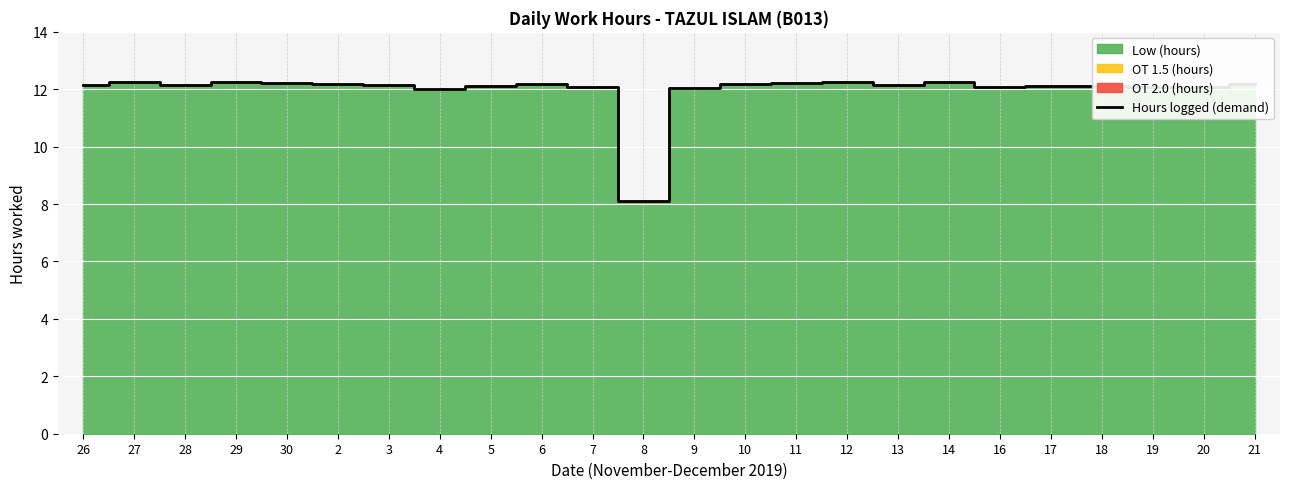

Reading right to left, what are all the values shown in this chart?

21=12.2	20=12.1	19=12.1	18=12.1	17=12.1	16=12.1	14=12.3	13=12.1	12=12.3	11=12.2	10=12.2	9=12.0	8=8.1	7=12.1	6=12.2	5=12.1	4=12.0	3=12.2	2=12.2	30=12.2	29=12.2	28=12.2	27=12.2	26=12.2